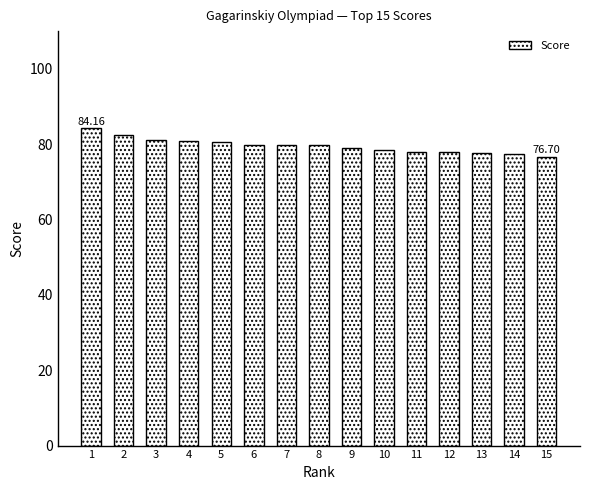

How many data points does each series have?

15